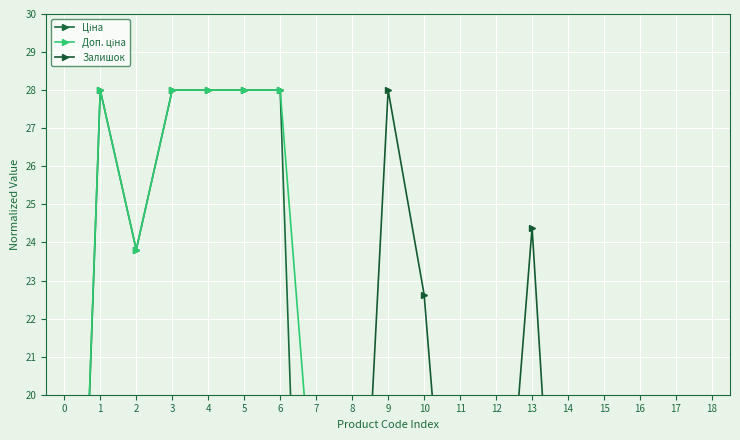

What is the difference between the maximum and minimum values in the Ціна series?

27.9